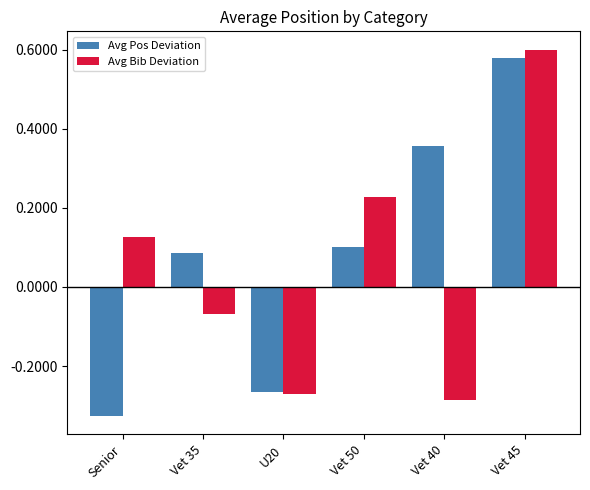

Where does the Avg Bib Deviation series first go above 0?

Senior